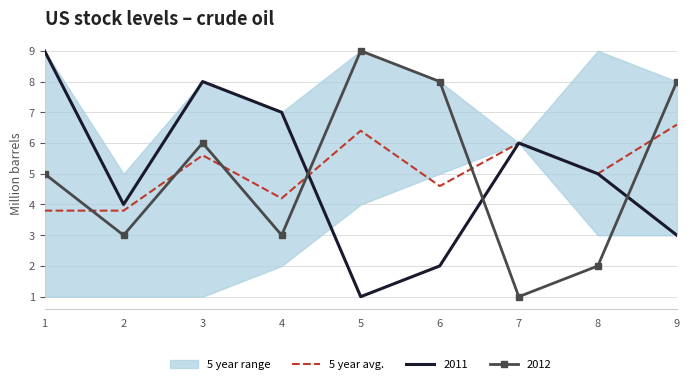

What is the change in value from 2 to 6?

+0.8